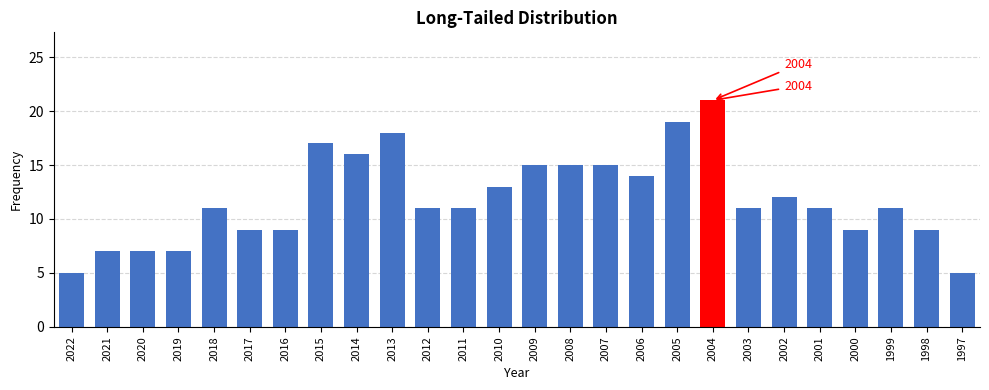

Reading right to left, extract all data points from this chart.

1997=5	1998=9	1999=11	2000=9	2001=11	2002=12	2003=11	2004=21	2005=19	2006=14	2007=15	2008=15	2009=15	2010=13	2011=11	2012=11	2013=18	2014=16	2015=17	2016=9	2017=9	2018=11	2019=7	2020=7	2021=7	2022=5